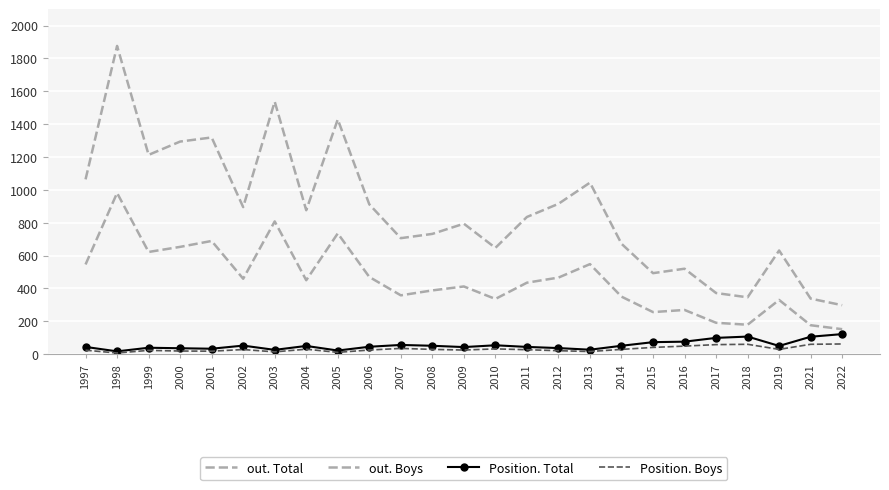

Reading right to left, what are all the values shown in this chart?

out. Total: 152	176	330	179	191	269	256	350	548	466	435	336	412	388	358	470	735	450	808	459	689	653	622	981	546
out. Boys: 298	338	631	346	372	520	493	672	1044	915	835	647	794	732	706	912	1429	876	1537	895	1319	1294	1213	1876	1064
Position. Total: 122	106	50	107	99	76	73	51	27	37	44	54	43	51	56	45	22	50	26	52	33	36	39	17	44
Position. Boys: 62	60	29	60	58	49	41	29	16	21	27	32	25	29	35	25	11	30	14	28	18	19	23	7	24